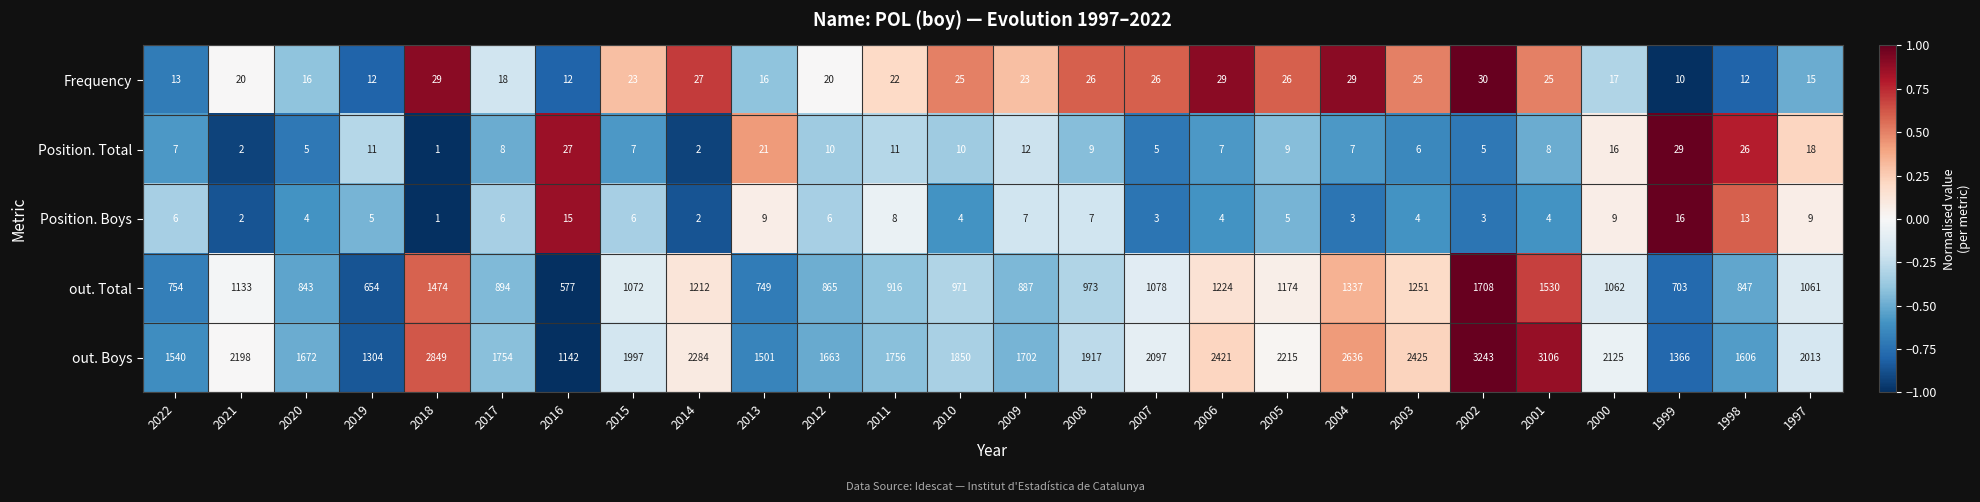

At which category is the sum across all series the highest?

2002